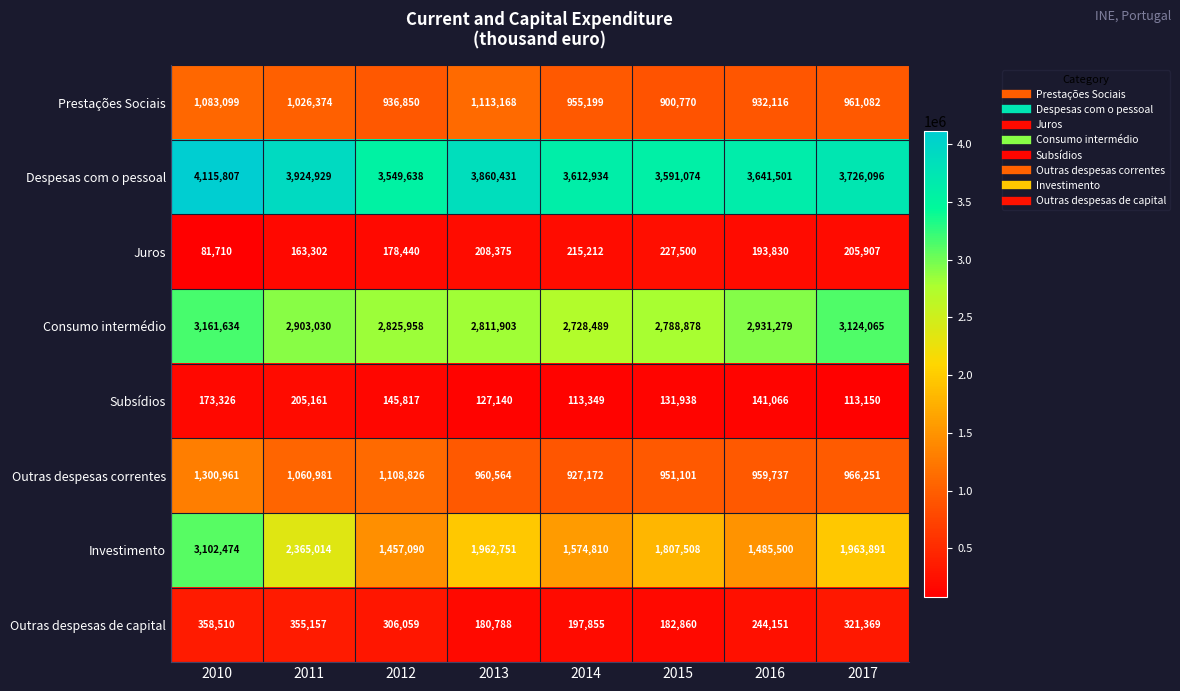

At which label is Outras despesas de capital closest to 269649?

2016